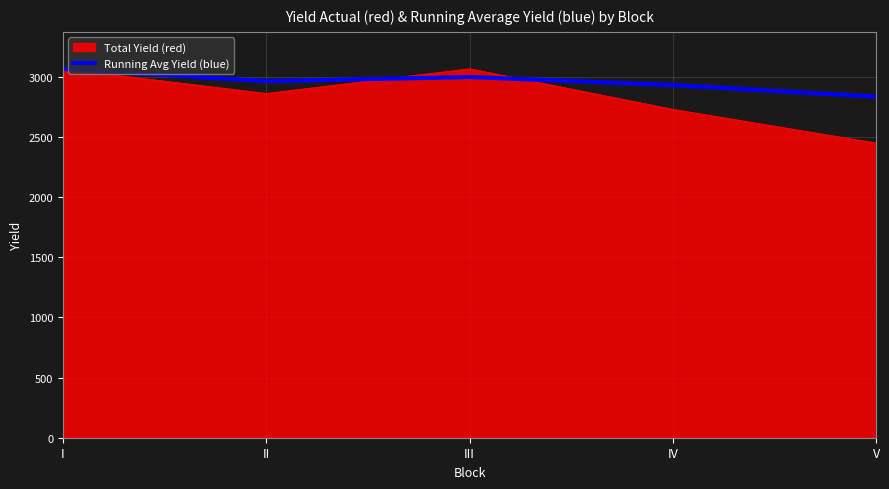

Which label corresponds to the smallest value in the chart?

V